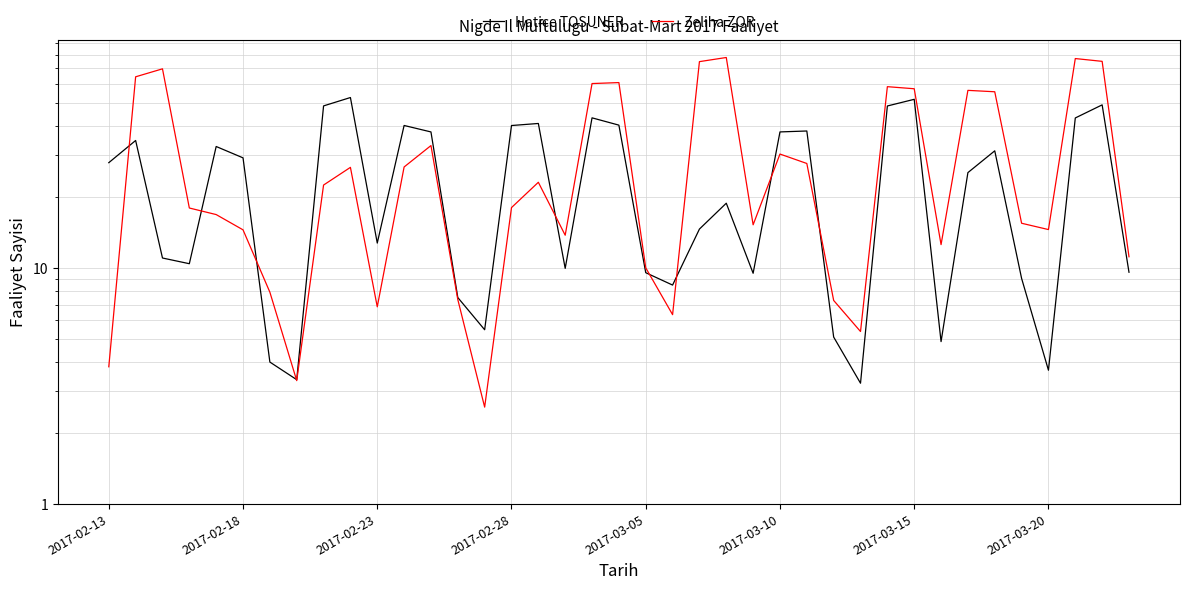

At how many categories does at least one series exceed 19?

23